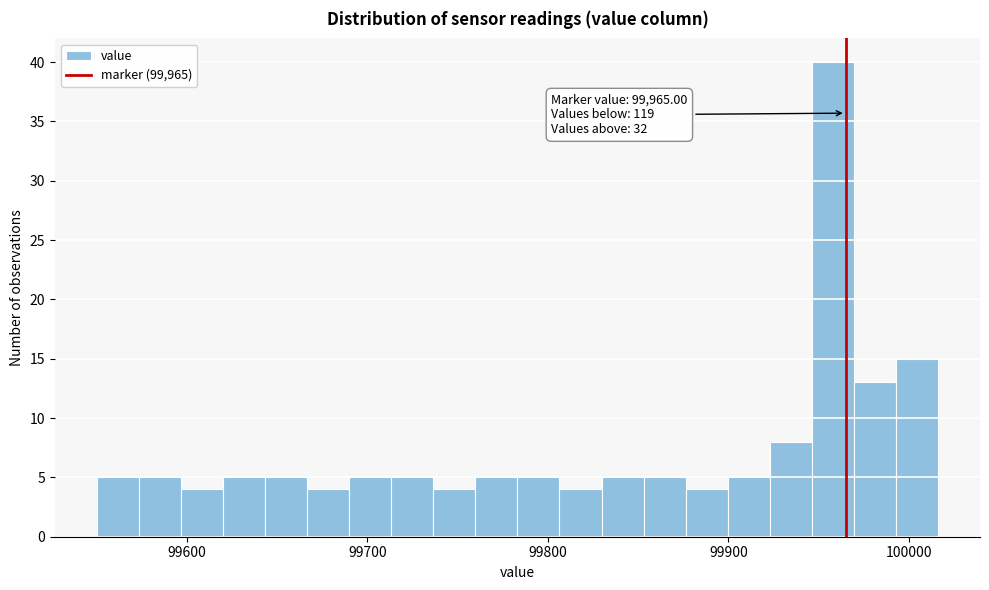

Around what value on the x-axis is the tallest bar? Give the approximate position of its centre, as read against the axis.

99960